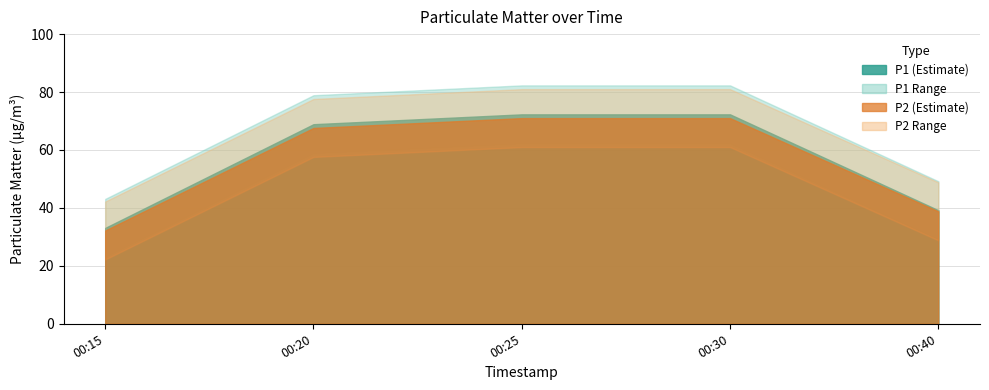

The value of P1 at 2023-03-01T00:25:01 is 72.3. True or false?

True